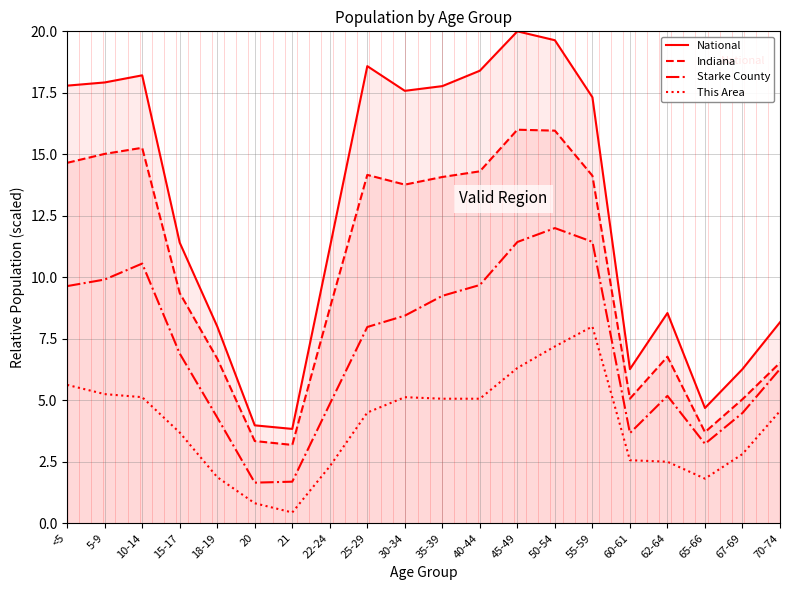

At how many categories does at least one series exceed 14?

10